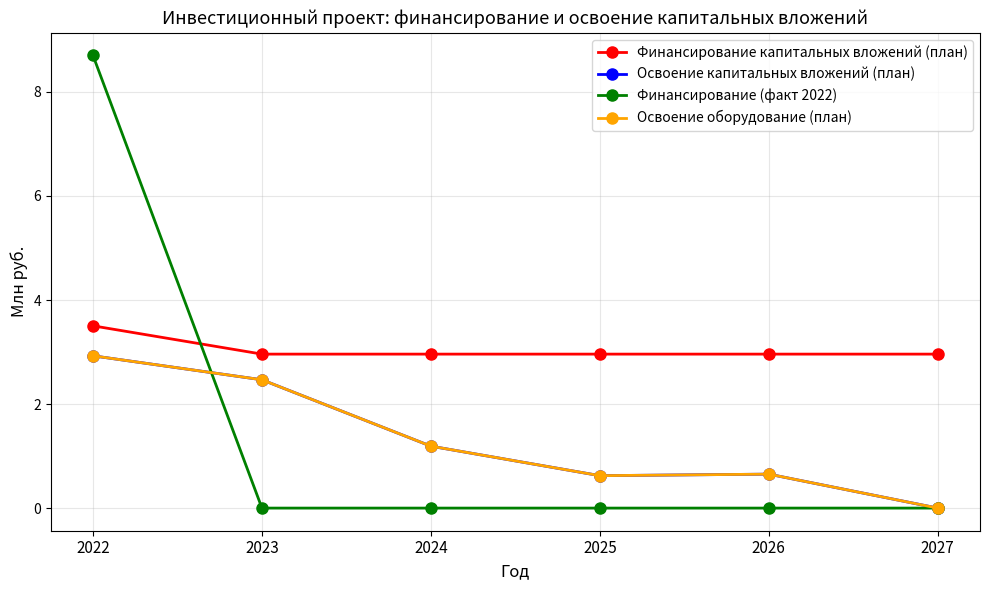

True or false: Освоение капитальных вложений (план) and Финансирование капитальных вложений (план) cross at least once.

False